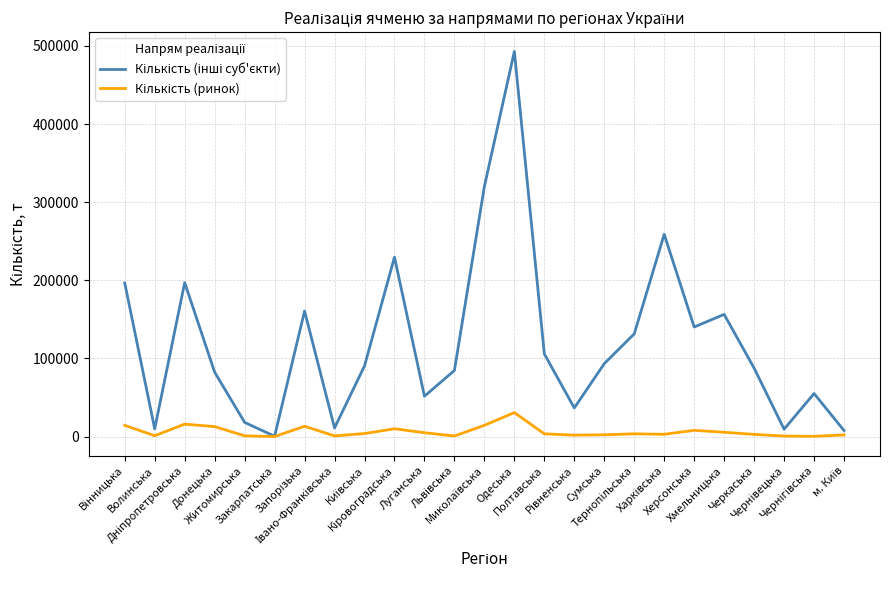

What is the maximum value shown in the chart?

492969